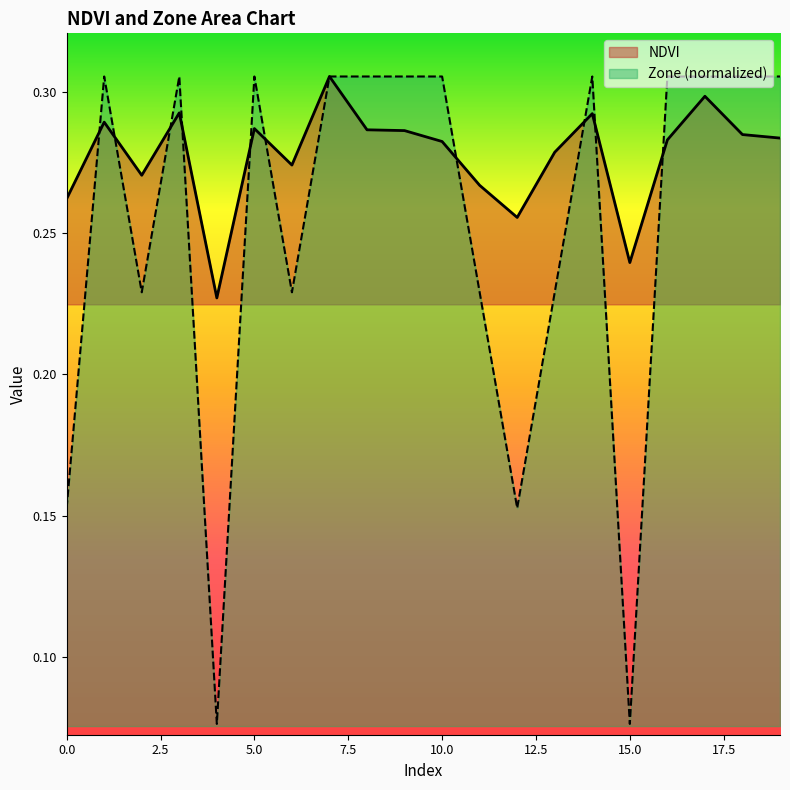

How many interior local peaks does the Zone series have?

4